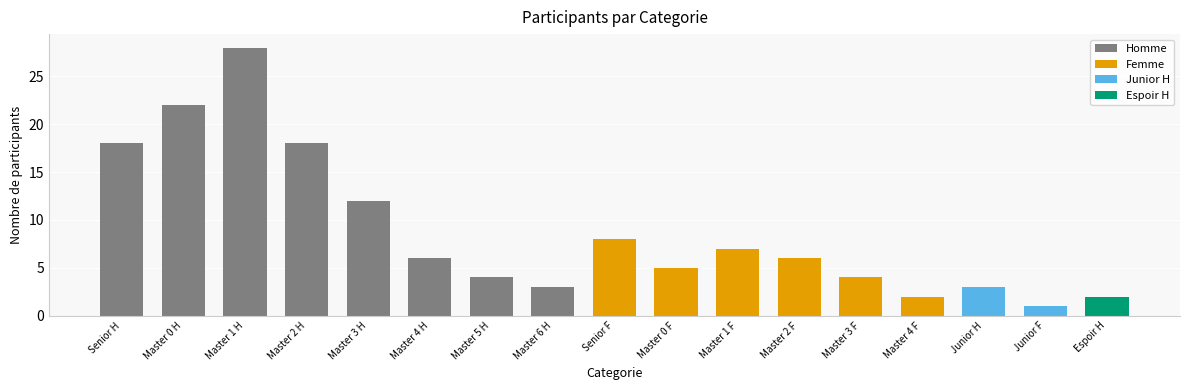

What is the greatest value displayed?

28